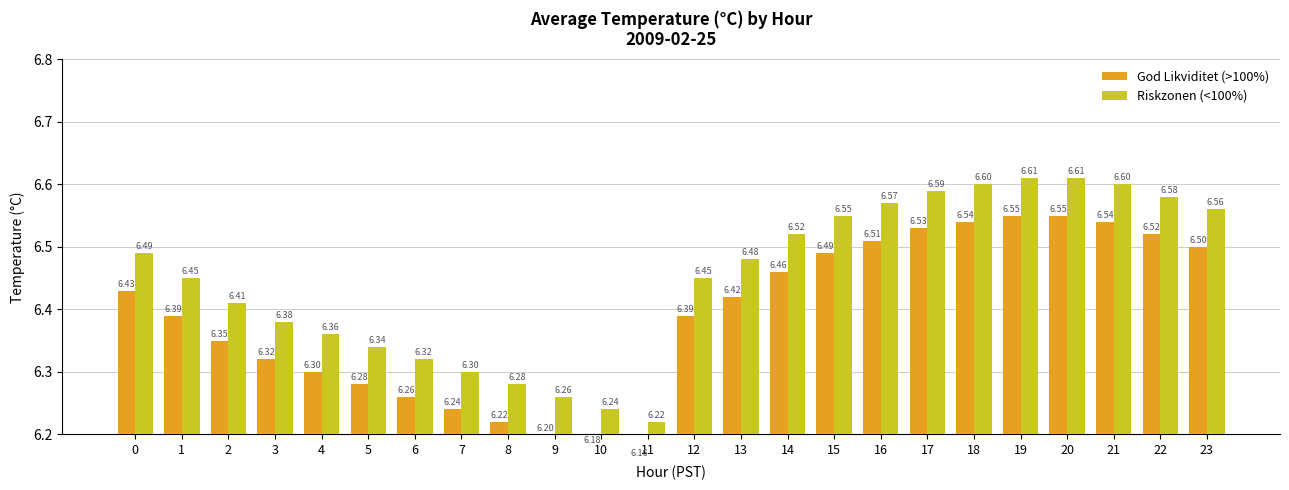

What is the sum of the Riskzonen (<100%) values at 20 and 3?

13.0